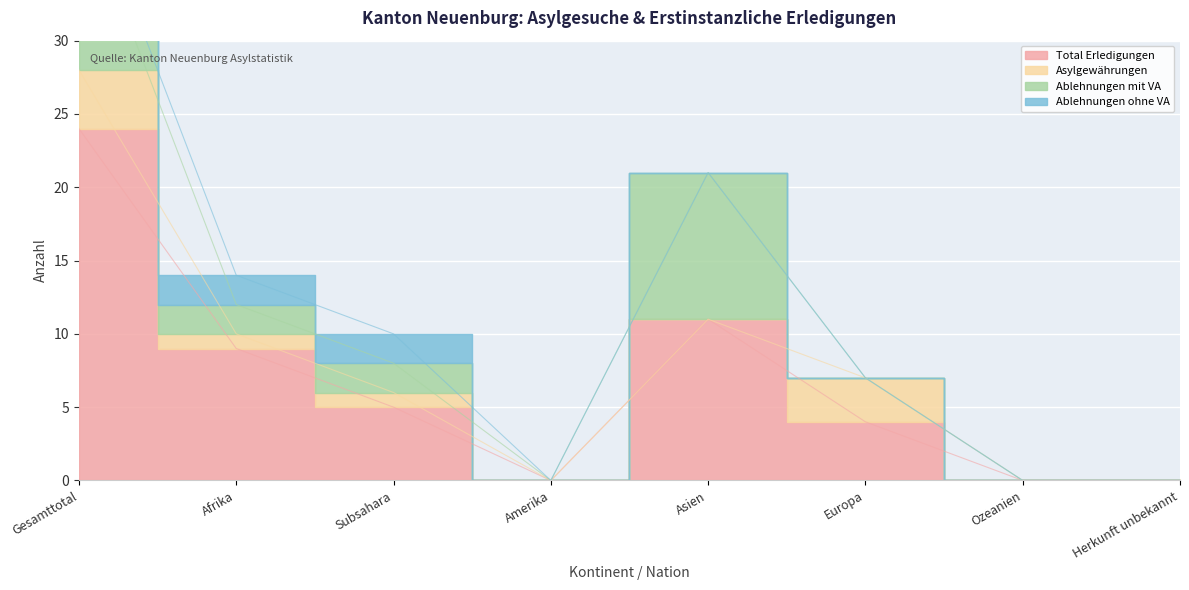

True or false: Asylgewährungen and Total Erledigungen cross at least once.

False